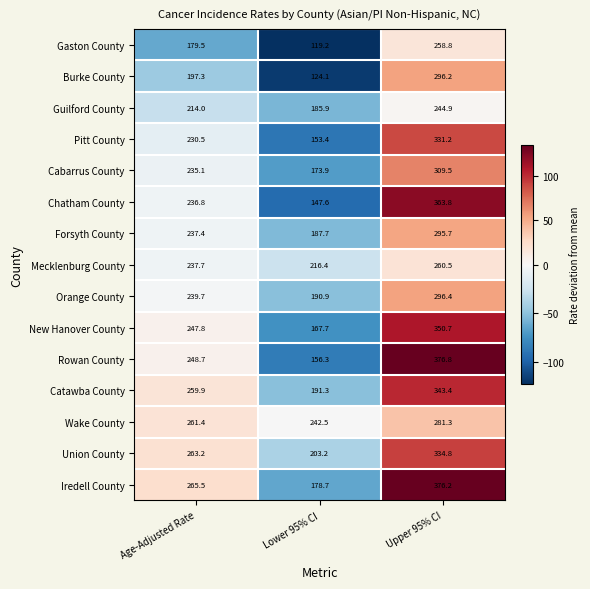

What is the total value across all series at Upper 95% CI?

4720.2